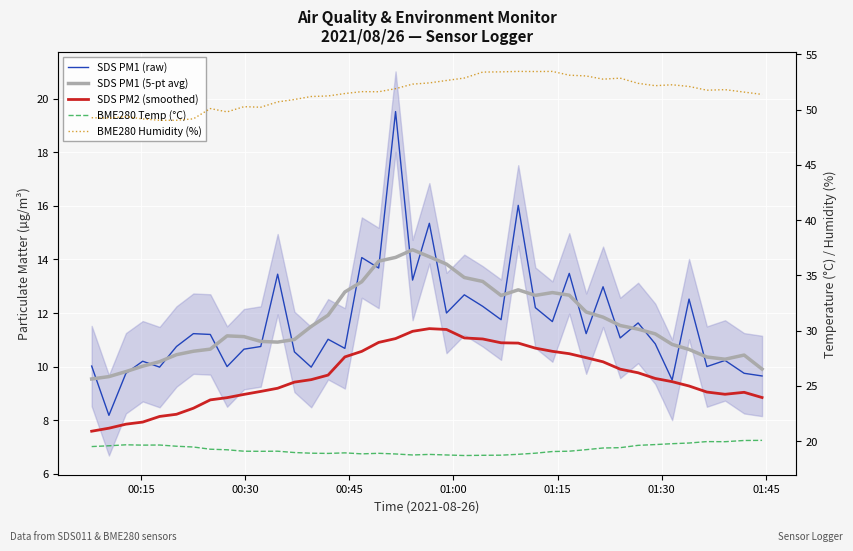

Reading left to right, what are all the values shown in this chart?

SDS PM1 (raw): 10.0	8.2	9.8	10.2	10.0	10.8	11.2	11.2	10.0	10.7	10.8	13.4	10.6	10.0	11.0	10.7	14.1	13.7	19.5	13.2	15.3	12.0	12.7	12.2	11.8	16.0	12.2	11.7	13.5	11.2	13.0	11.1	11.6	10.8	9.5	12.5	10.0	10.2	9.8	9.7
SDS PM1 (5-pt avg): 9.5	9.6	9.8	10.0	10.2	10.4	10.6	10.7	11.1	11.1	10.9	10.9	11.0	11.5	11.9	12.8	13.2	13.9	14.1	14.4	14.1	13.8	13.3	13.2	12.7	12.9	12.7	12.8	12.7	12.0	11.8	11.5	11.4	11.2	10.8	10.6	10.4	10.3	10.4	9.9
SDS PM2 (smoothed): 7.6	7.7	7.9	7.9	8.1	8.2	8.4	8.8	8.8	9.0	9.1	9.2	9.4	9.5	9.7	10.4	10.6	10.9	11.0	11.3	11.4	11.4	11.1	11.0	10.9	10.9	10.7	10.6	10.5	10.3	10.2	9.9	9.8	9.6	9.4	9.3	9.0	9.0	9.0	8.8
BME280 Temp (°C): 19.5	19.6	19.7	19.6	19.7	19.6	19.5	19.3	19.2	19.1	19.1	19.1	19.0	18.9	18.9	18.9	18.9	18.9	18.9	18.8	18.8	18.8	18.7	18.7	18.7	18.8	18.9	19.1	19.1	19.2	19.4	19.4	19.6	19.7	19.8	19.8	20.0	20.0	20.1	20.1
BME280 Humidity (%): 49.3	49.2	49.4	49.2	49.0	49.0	49.2	50.1	49.8	50.3	50.2	50.7	50.9	51.2	51.2	51.5	51.6	51.6	51.9	52.3	52.4	52.6	52.9	53.4	53.4	53.5	53.5	53.5	53.1	53.0	52.8	52.9	52.4	52.2	52.2	52.1	51.8	51.8	51.6	51.4